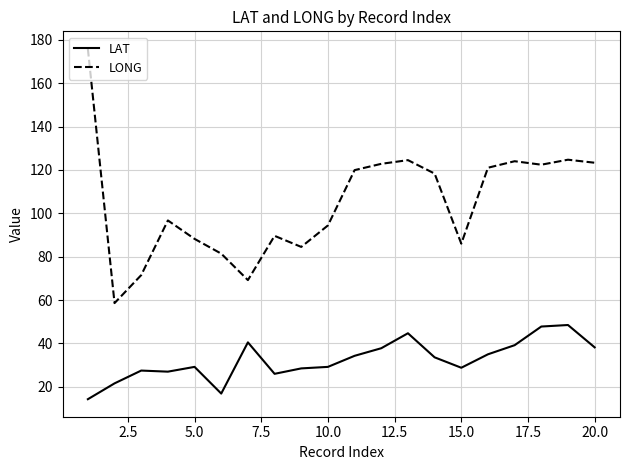

True or false: LONG has more than 0 points higher than both neighbors.

True